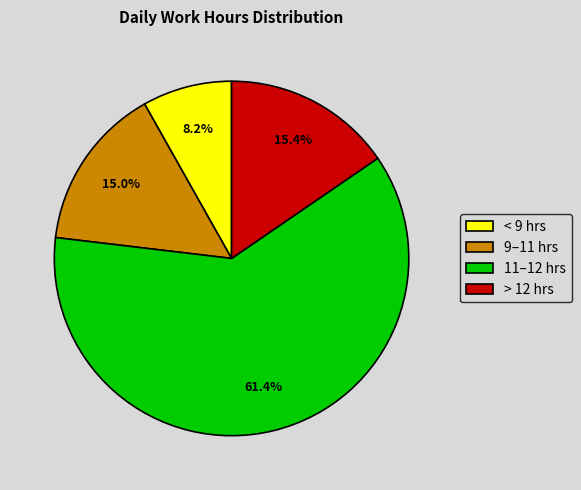

Do 9–11 hrs and < 9 hrs together represent more than half of the pie?

No